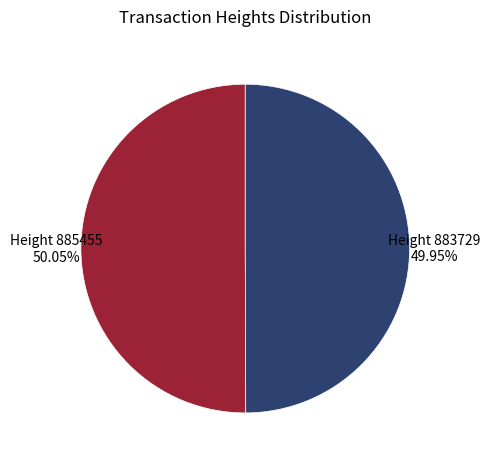

Is there a majority slice in this chart?

Yes